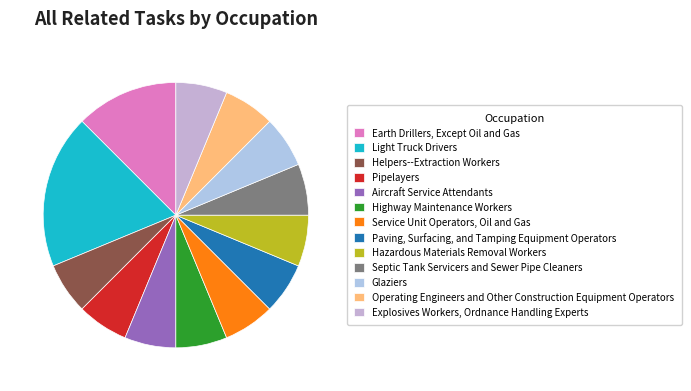

How many segments does this pie chart have?

13